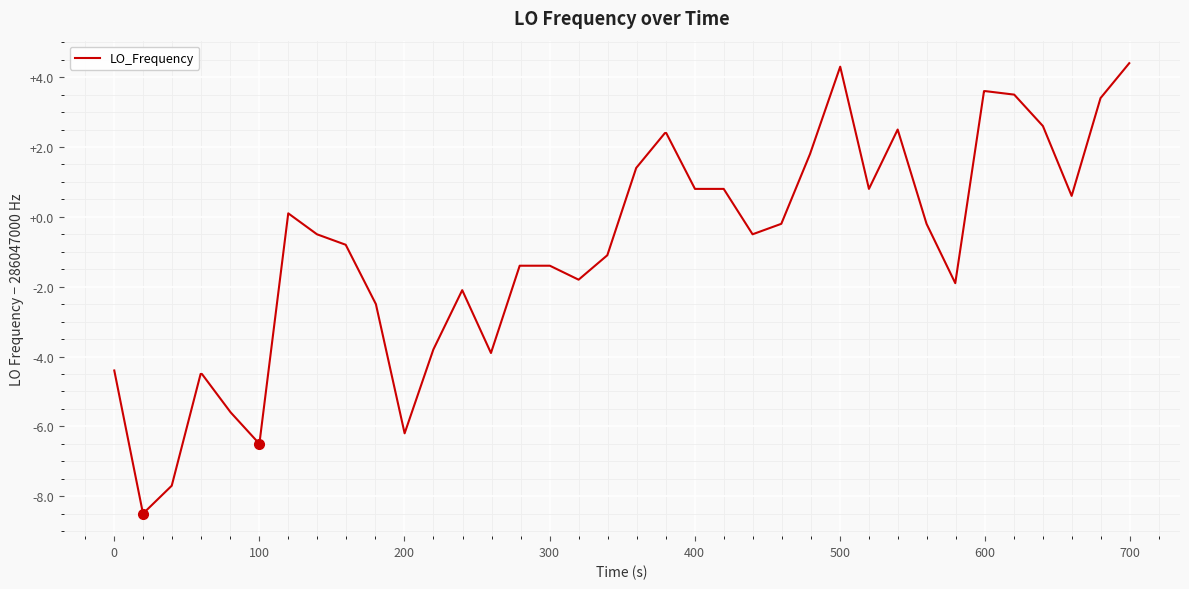

What is the smallest value displayed?

-8.5